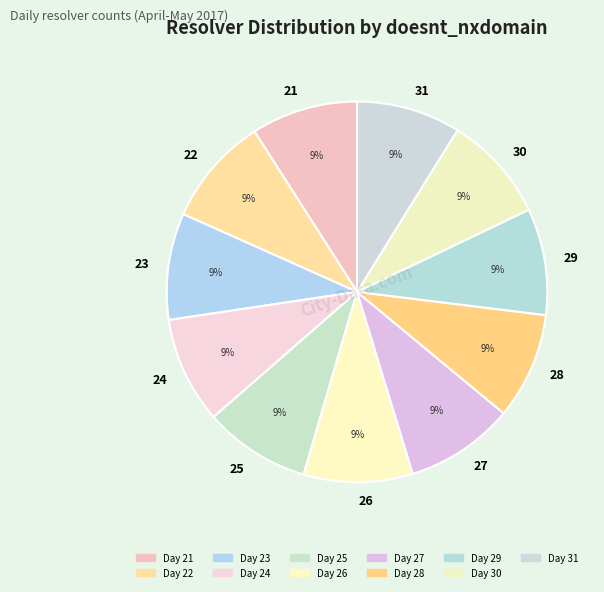

Does 27 represent more than half of the total?

No